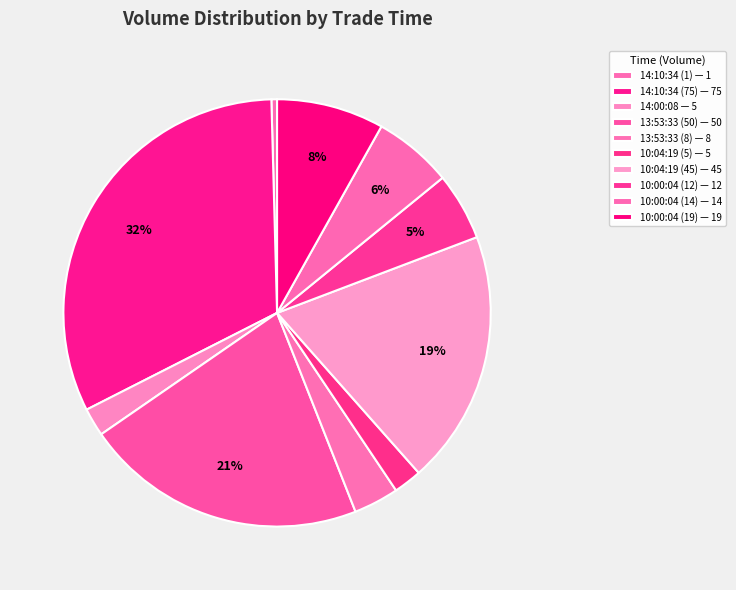

How many segments does this pie chart have?

10